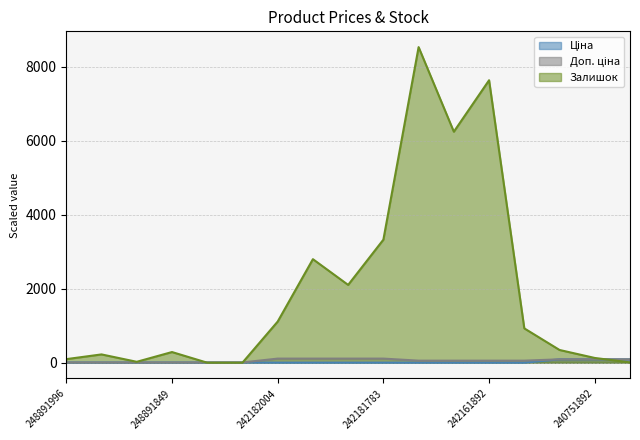

List the labels in order of Залишок value, largest first.

242162004, 242161892, 242161896, 242181783, 242181896, 242181892, 242182004, 242161783, 240751896, 248891849, 248891995, 240751892, 248891996, 248891852, 240751783, 248891845, 248891848